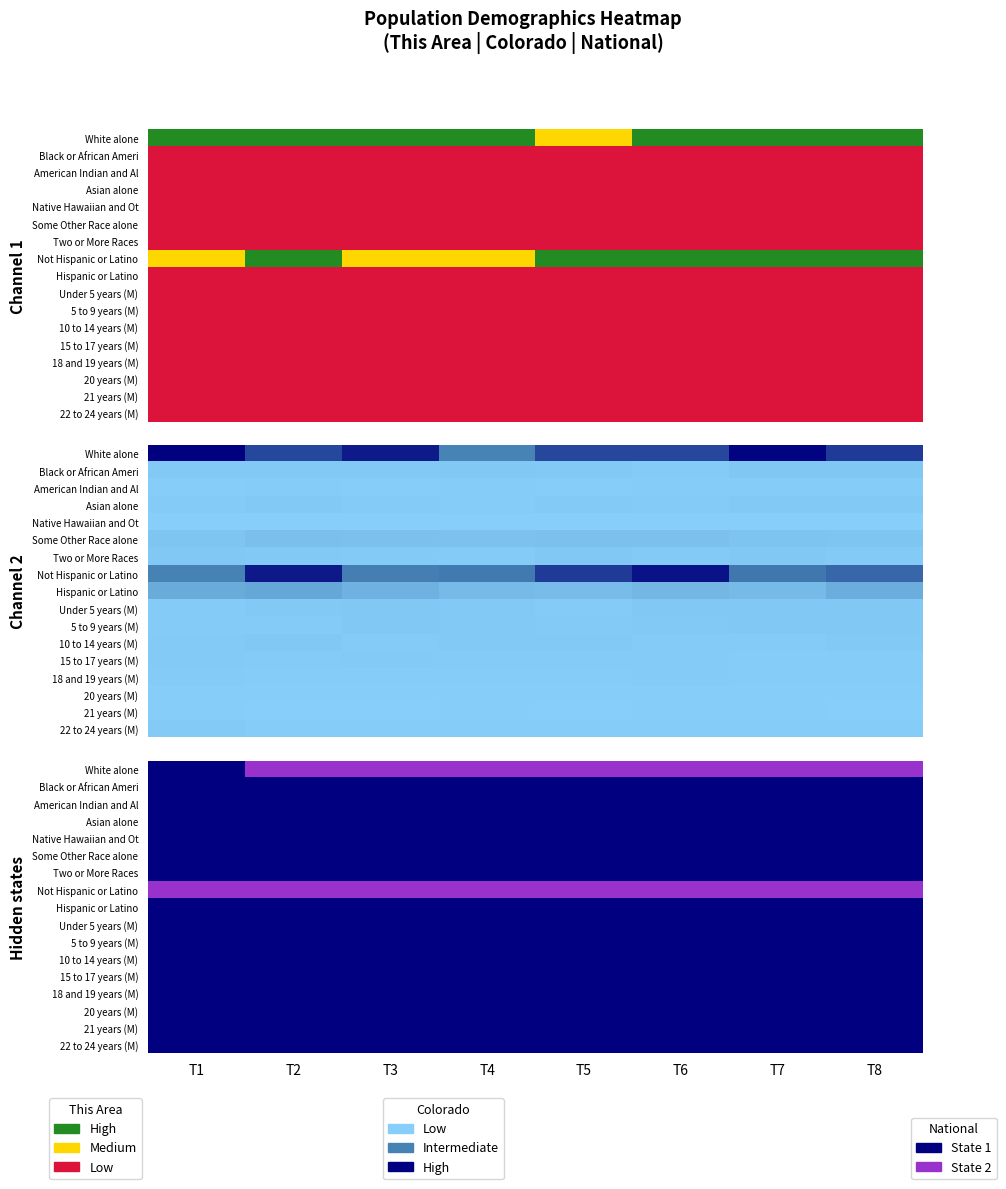

Between T5 and T8, which series saw the biggest shift?

White alone